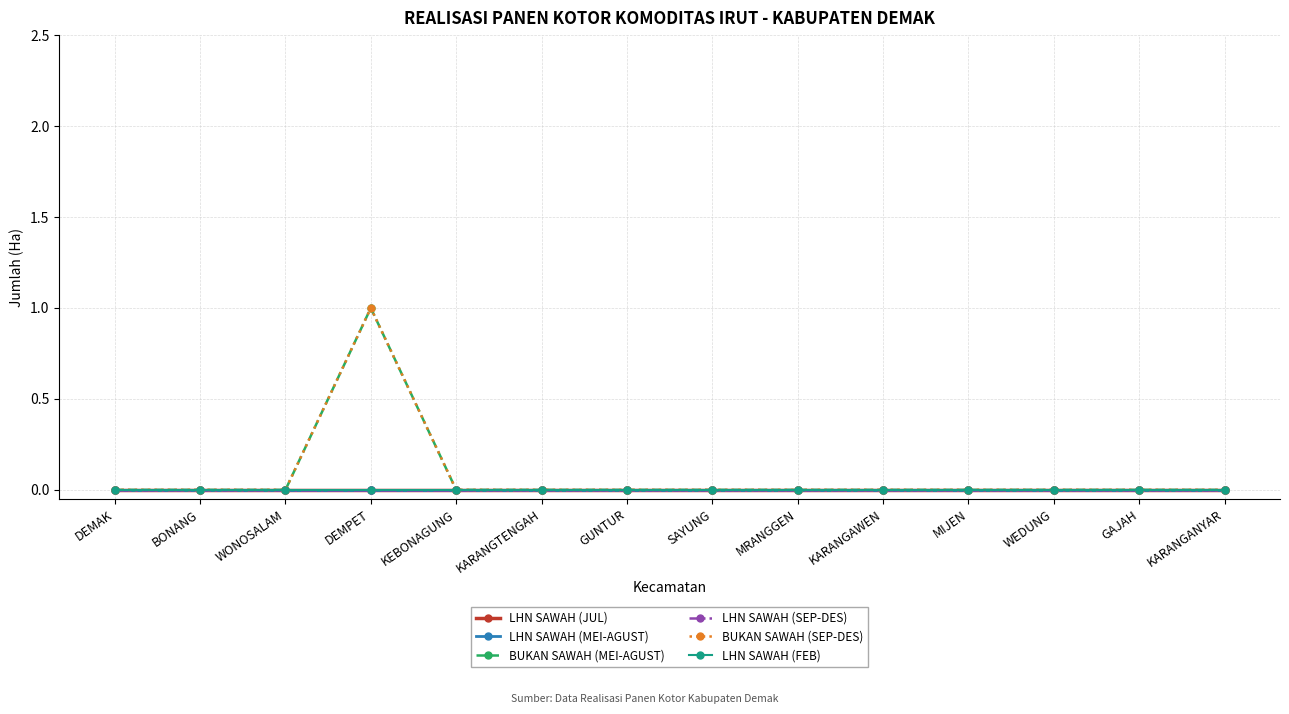

Between KEBONAGUNG and MIJEN, which is larger?

KEBONAGUNG